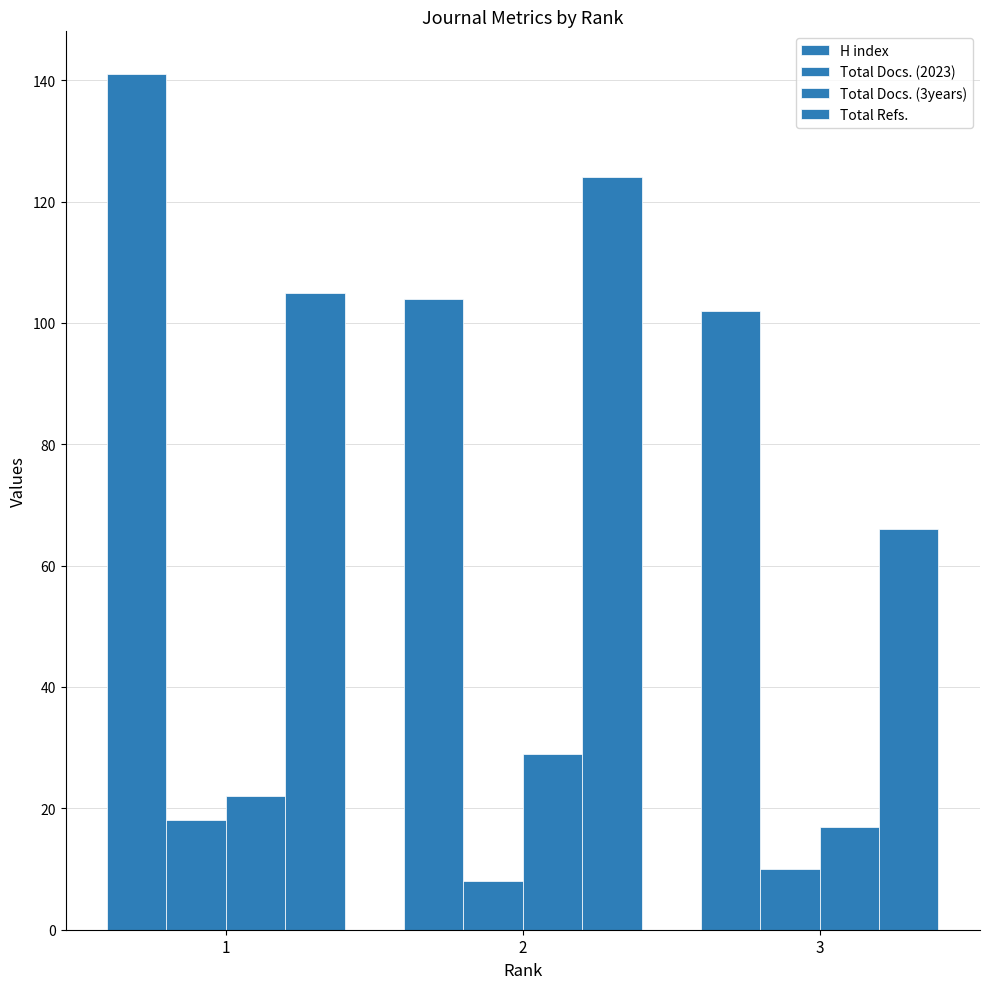

Is the value of Total Docs. (3years) at 1 greater than the value of H index at 3?

No